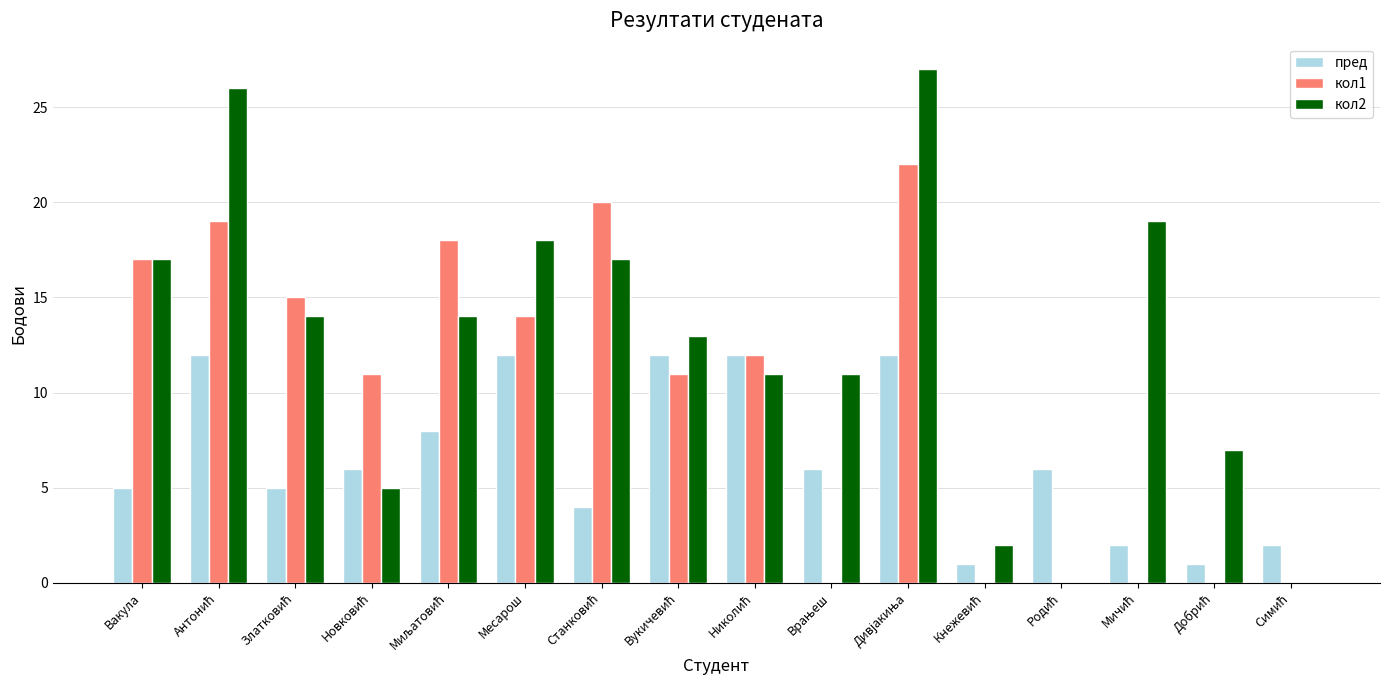

What is the total value across all series at Месарош?

44